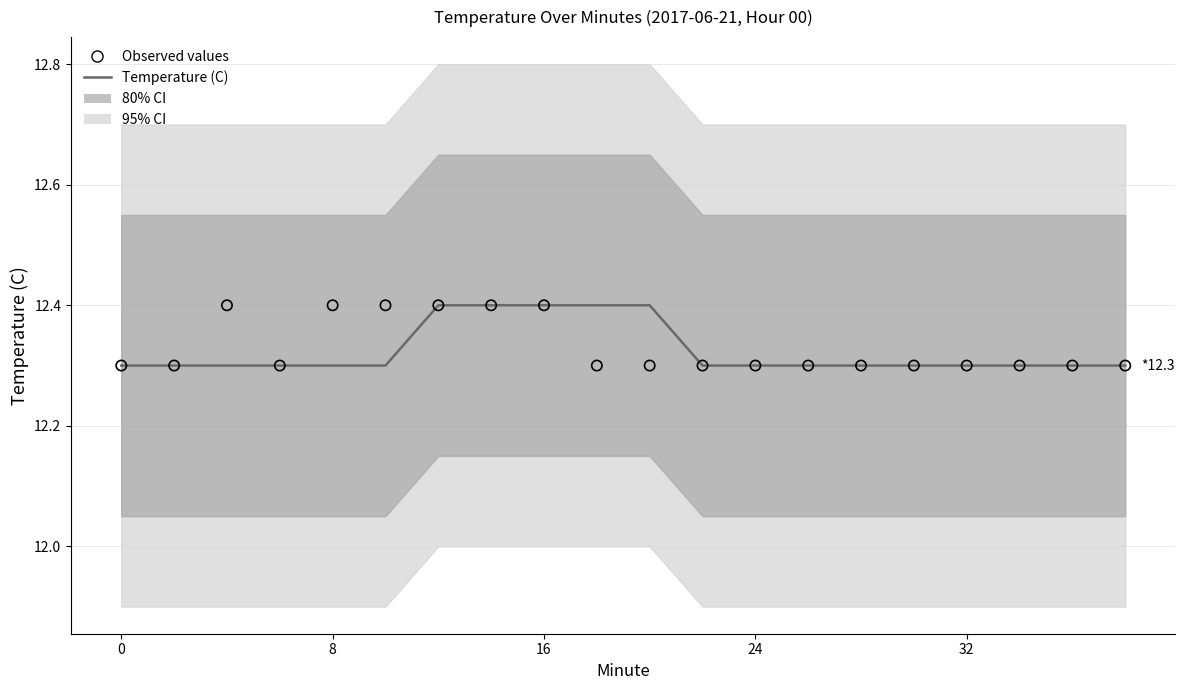

At which category is the sum across all series the highest?

6